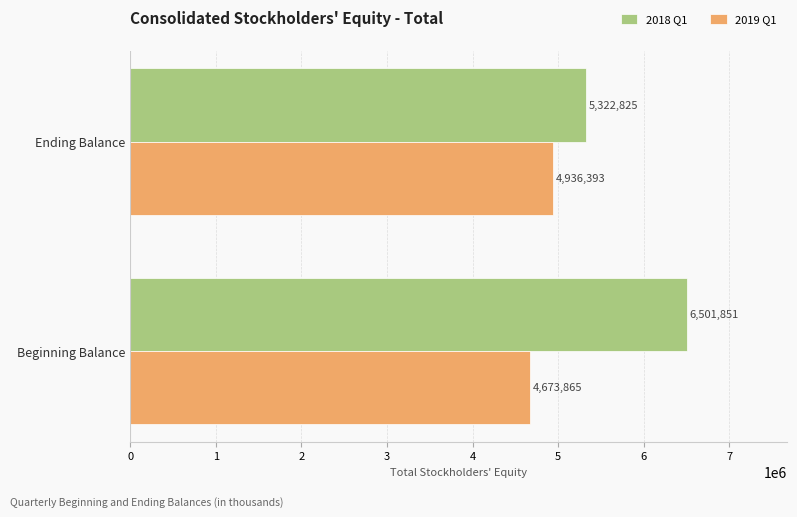

Rank the series by their maximum value, from lowest to highest.

2019 Q1, 2018 Q1